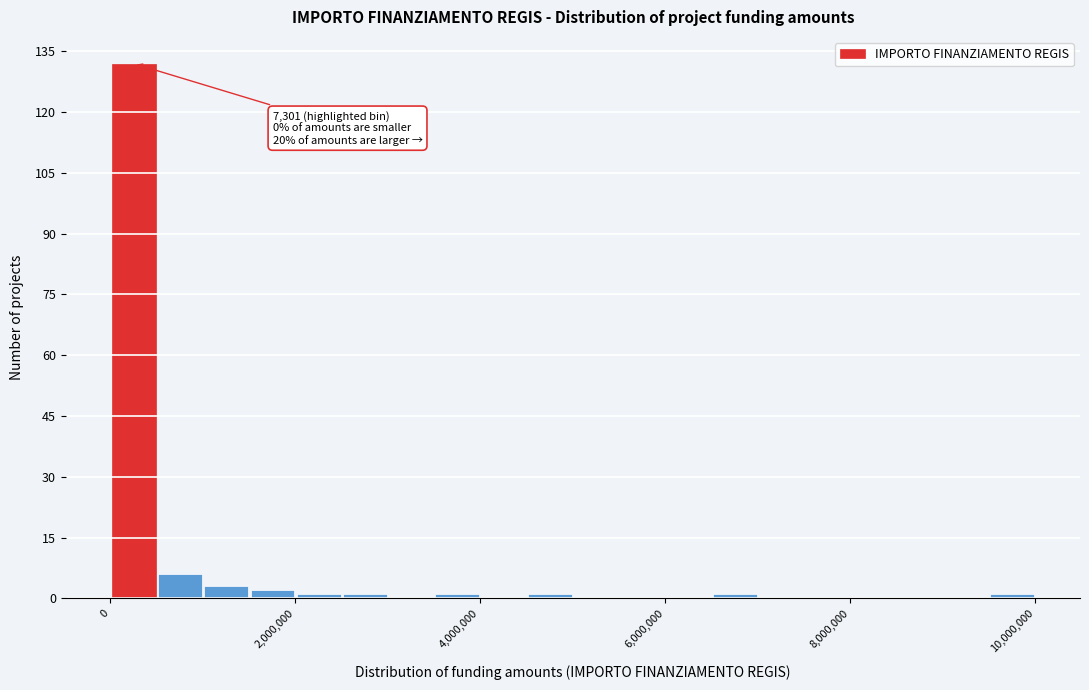

Read against the x-axis, roughly where is the centre of the tallest bar?

200000